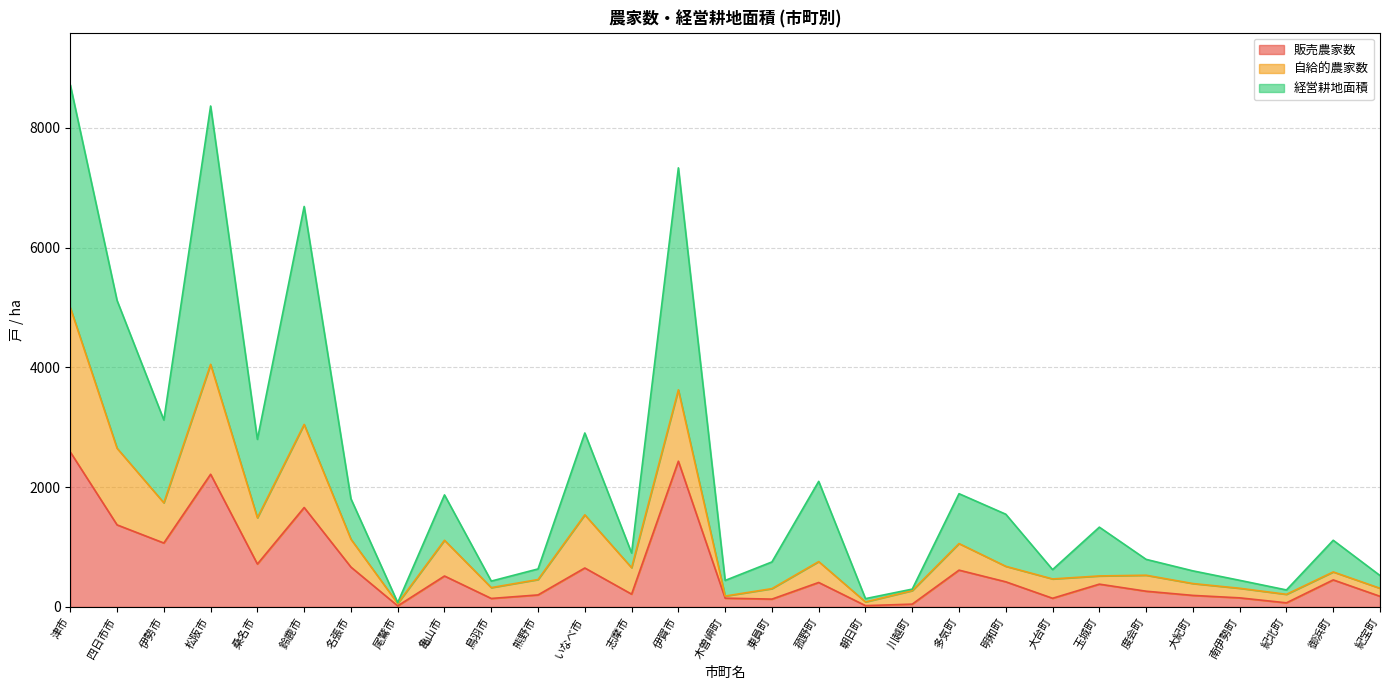

The 販売農家数 series shows 2216 at 松阪市. True or false?

True